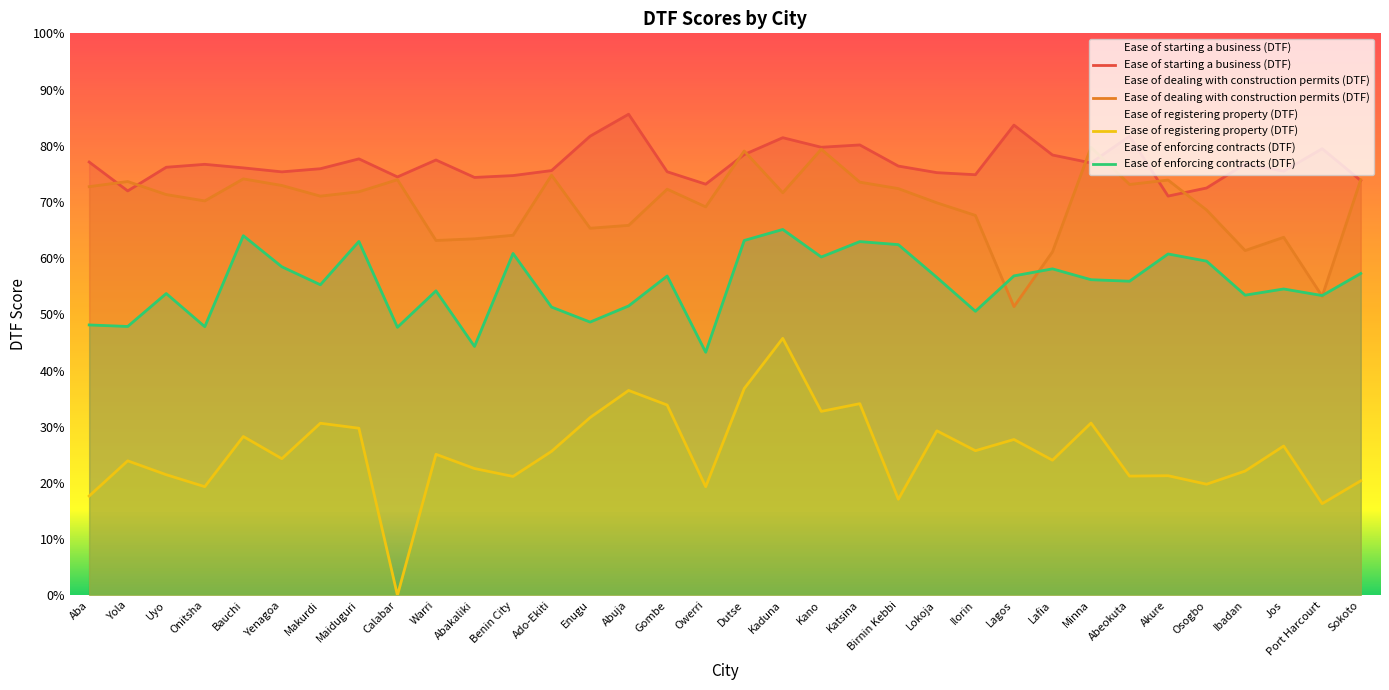

Reading right to left, list all the values displayed in this chart.

Ease of starting a business (DTF): 73.8	79.5	75.5	76.8	72.5	71.0	81.7	76.9	78.3	83.7	74.8	75.2	76.4	80.1	79.7	81.4	78.4	73.2	75.4	85.6	81.7	75.6	74.7	74.4	77.5	74.5	77.7	75.9	75.3	76.1	76.7	76.2	72.0	77.1
Ease of dealing with construction permits (DTF): 74.0	53.2	63.7	61.4	68.6	73.9	73.1	79.7	61.1	51.4	67.6	69.8	72.4	73.5	79.4	71.6	79.1	69.1	72.3	65.8	65.3	74.8	64.1	63.4	63.1	74.0	71.8	71.0	72.9	74.1	70.2	71.3	73.6	72.7
Ease of registering property (DTF): 20.4	16.3	26.6	22.1	19.8	21.3	21.2	30.6	24.0	27.7	25.7	29.3	17.1	34.1	32.7	45.7	36.8	19.3	33.9	36.5	31.6	25.6	21.1	22.6	25.1	0.0	29.7	30.6	24.3	28.3	19.3	21.5	23.9	17.7
Ease of enforcing contracts (DTF): 57.3	53.3	54.5	53.4	59.5	60.7	55.9	56.2	58.1	56.8	50.5	56.6	62.4	62.9	60.2	65.1	63.1	43.2	56.8	51.5	48.6	51.3	60.8	44.3	54.2	47.7	63.0	55.3	58.5	64.0	47.8	53.7	47.8	48.1